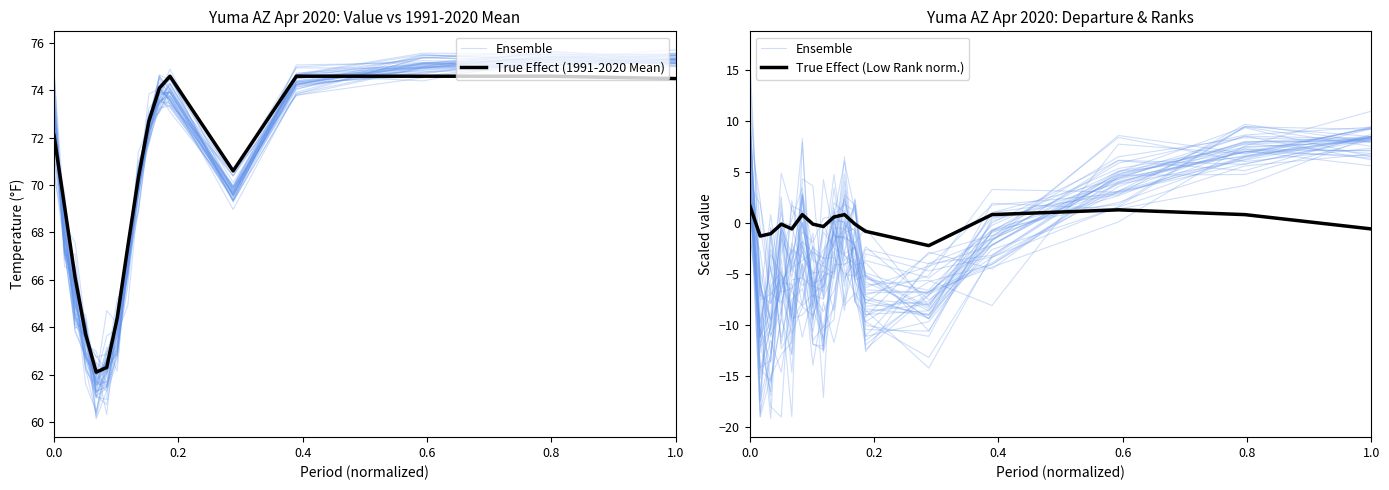

What is the value of the Ensemble point at the 5th from the left?

-12.9